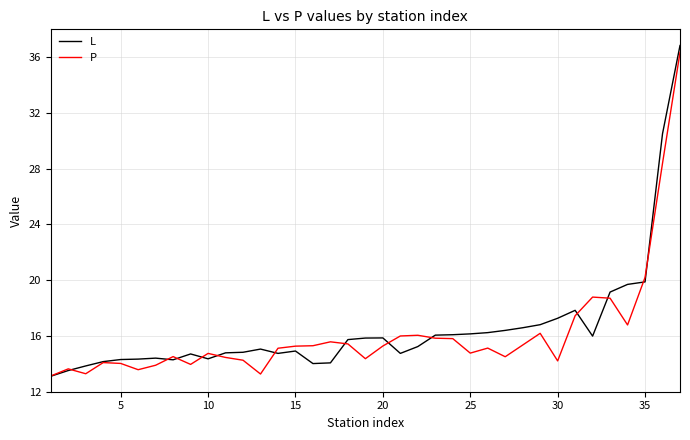

What is the smallest value displayed?

13.1